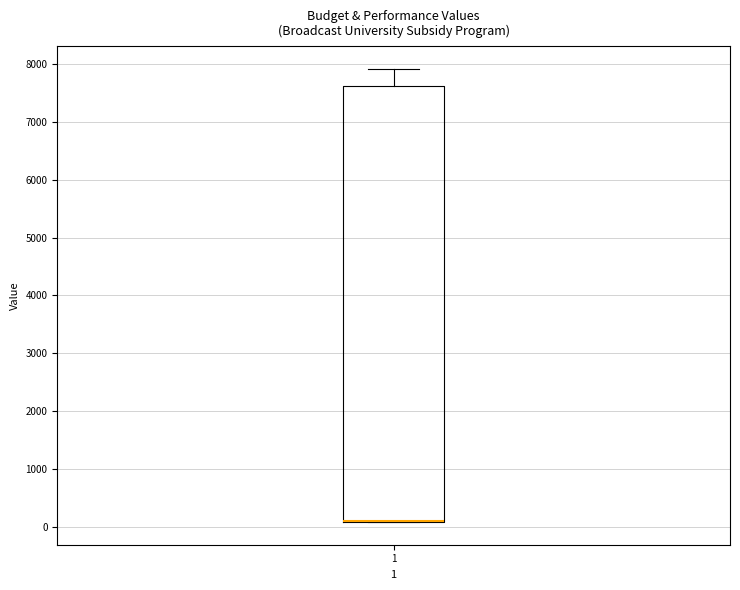

Read this box plot against the y-axis: the position of the median line, the range covered by the box, and the ends of both whiskers. The values are not printed on the chart, so give them approximately, as read against the axis.

median 100 (drawn on the box's lower edge), box 100 to 7600, whiskers 100 to 7900